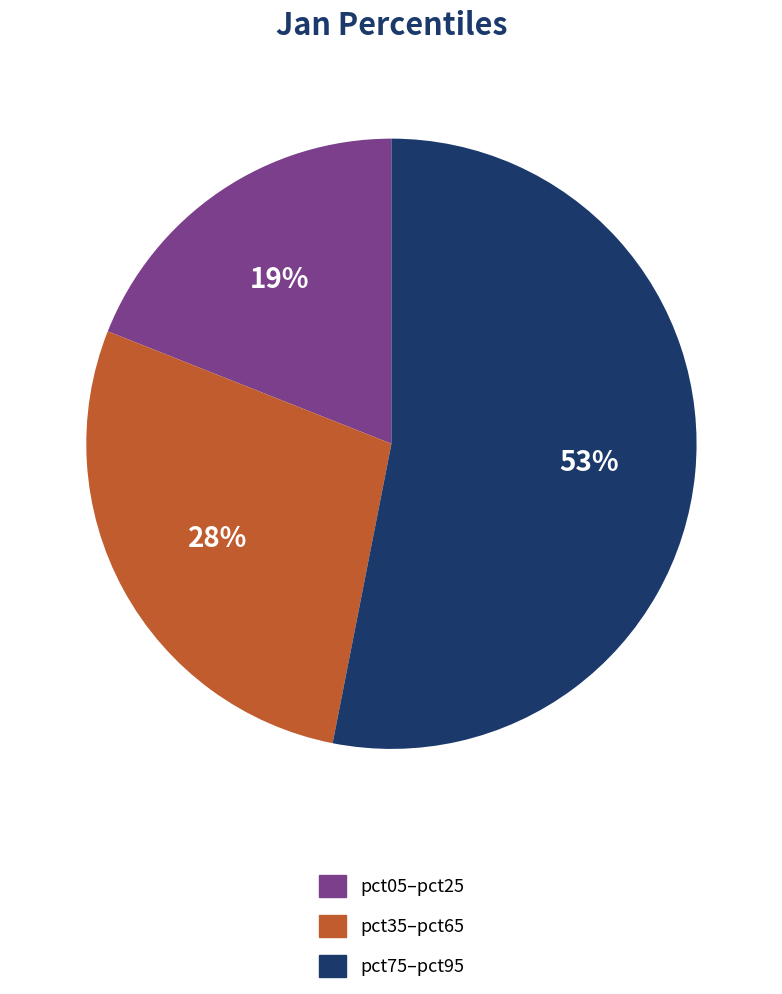

To the nearest percent, what is the average slice percentage?

33%